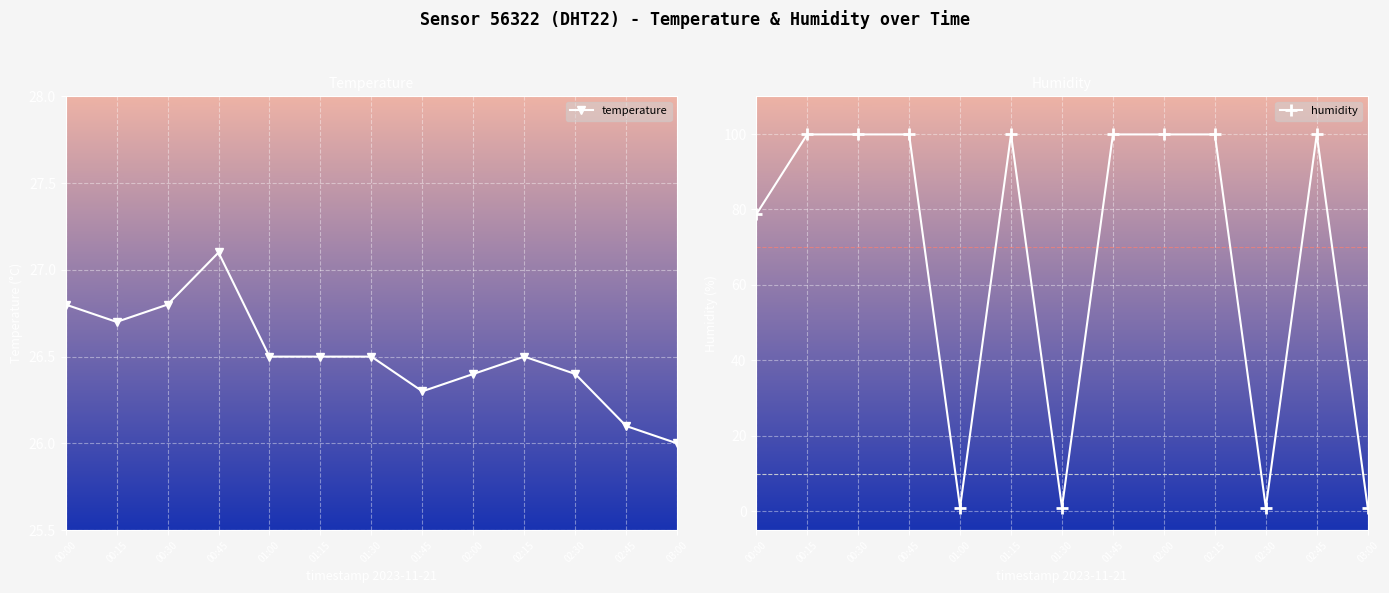

At which label is humidity closest to 50?

00:00